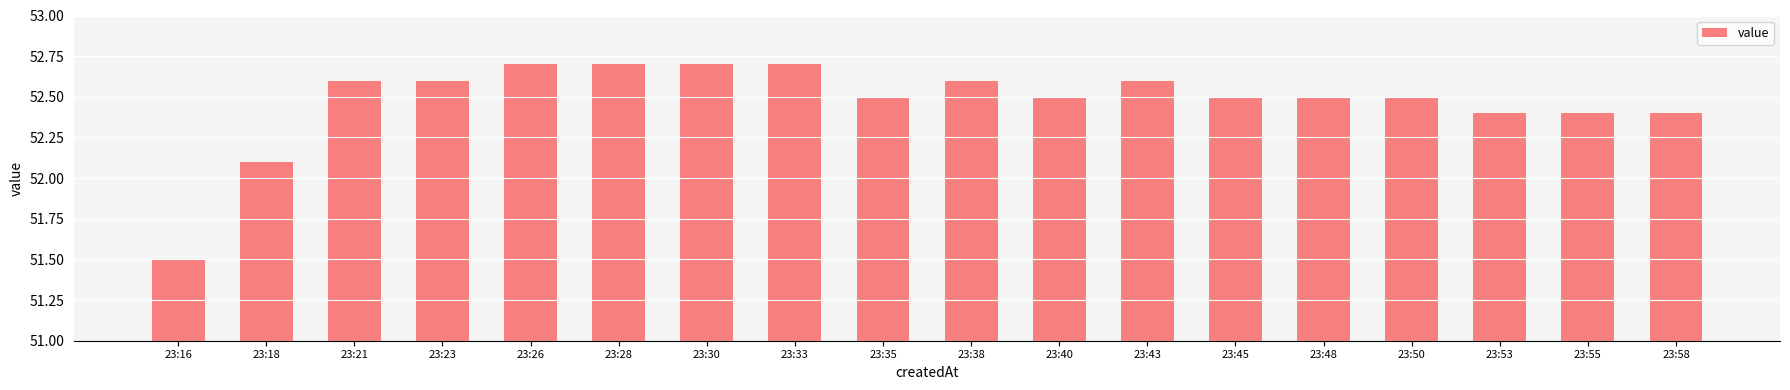

True or false: the data shows 23.2 at 23:43.

False